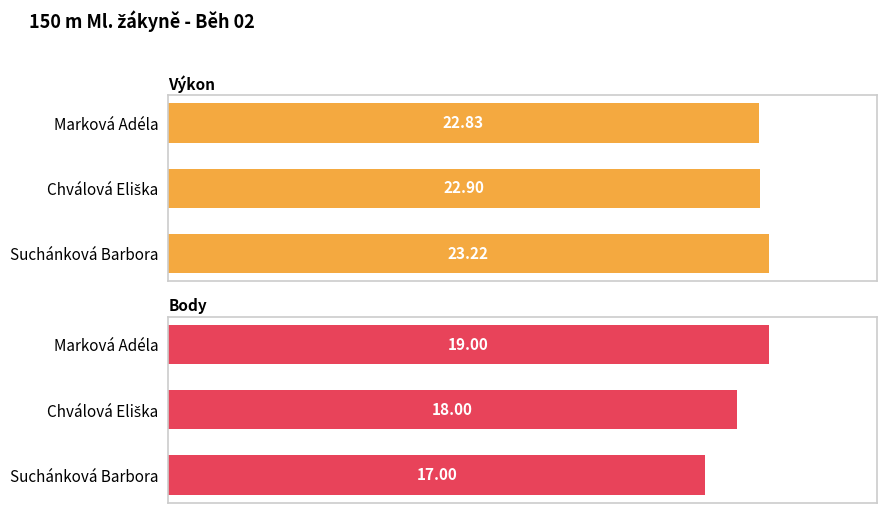

How many groups of bars are there?

3